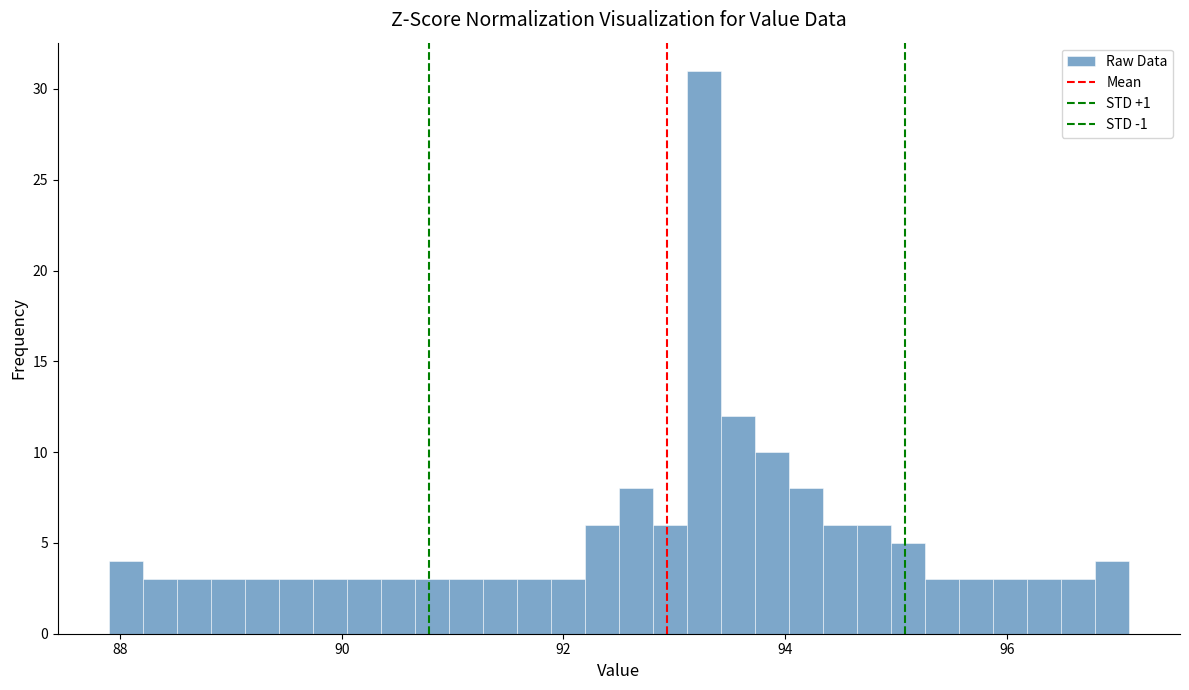

Around what value on the x-axis is the tallest bar? Give the approximate position of its centre, as read against the axis.

93.2